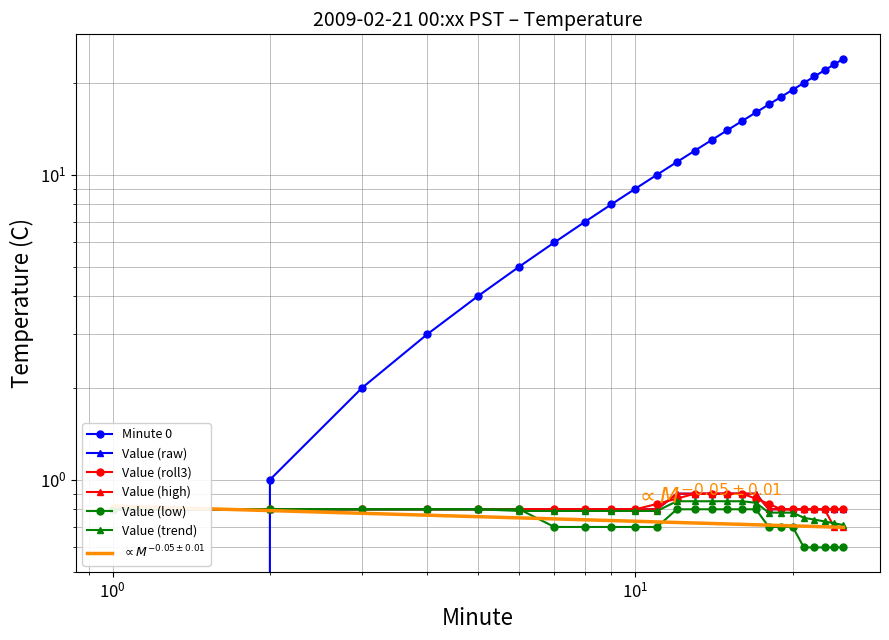

Which series ends up on top after the final intersection of Value (high) and Minute 0?

Minute 0